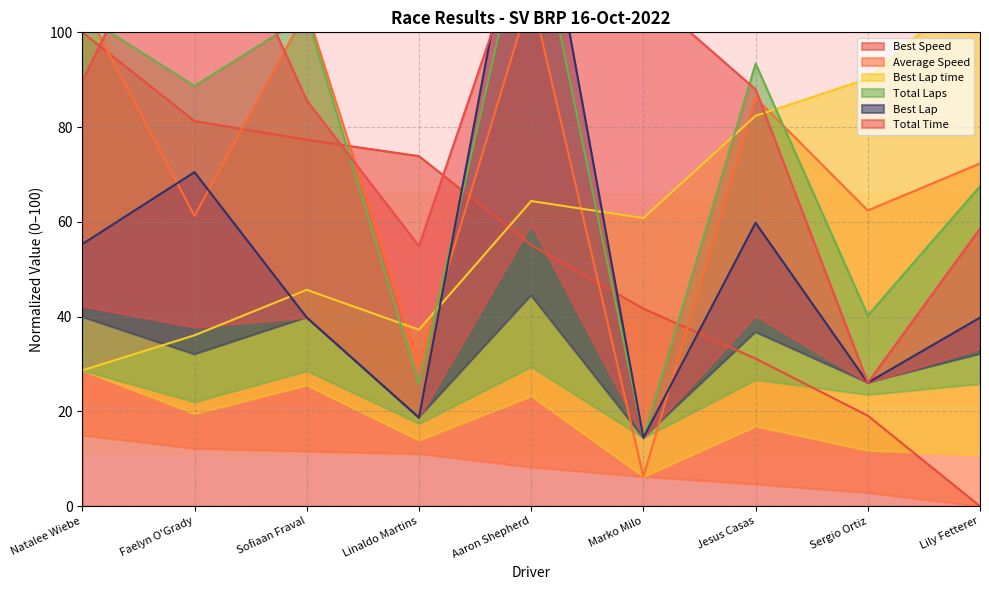

Where do Total Laps and Average Speed first cross each other?

Natalee Wiebe and Faelyn O'Grady